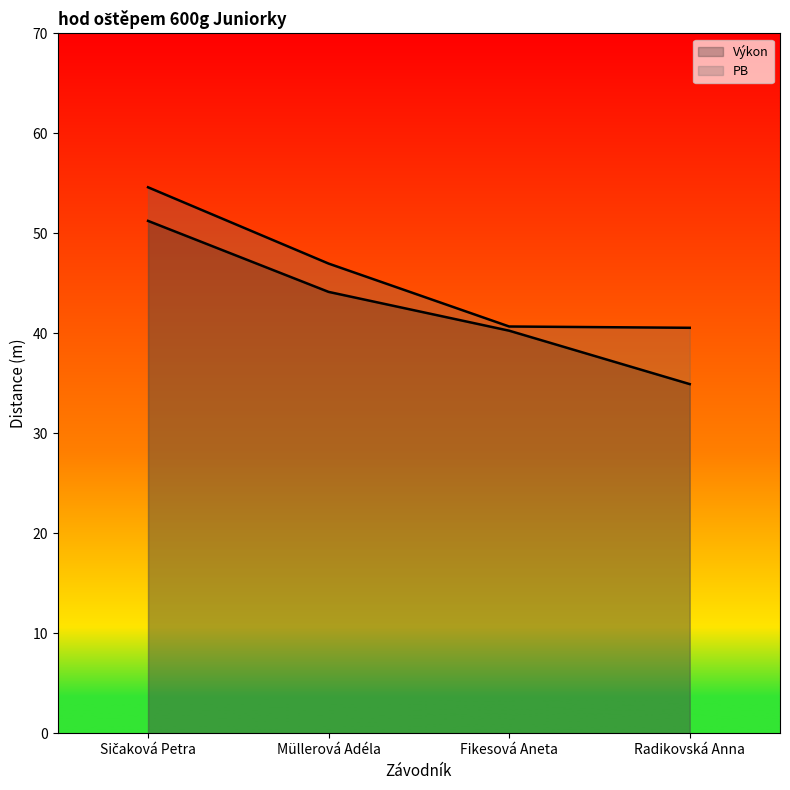

How many lines are shown in the chart?

2